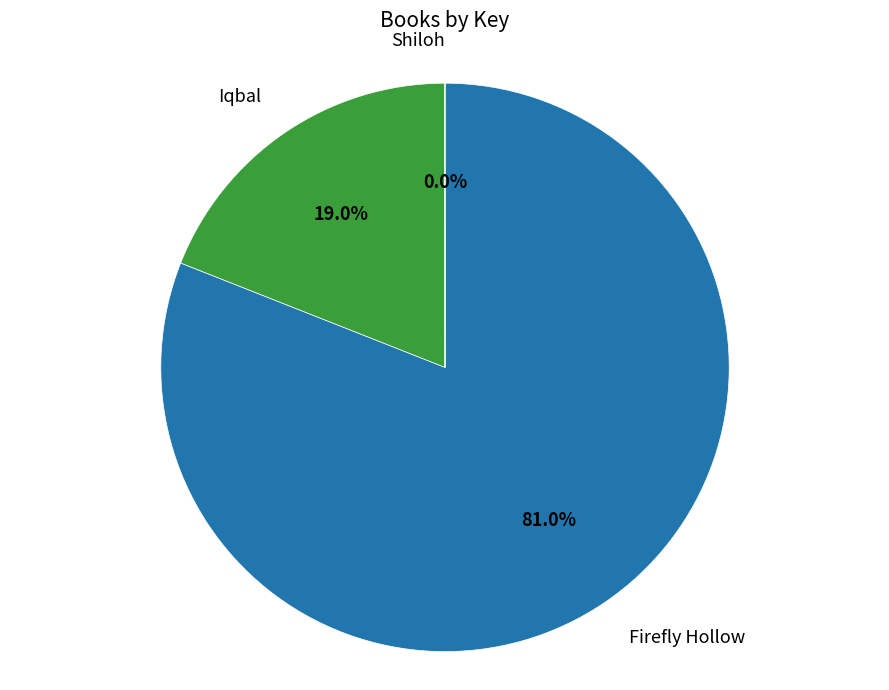

Does any single category account for the majority?

Yes